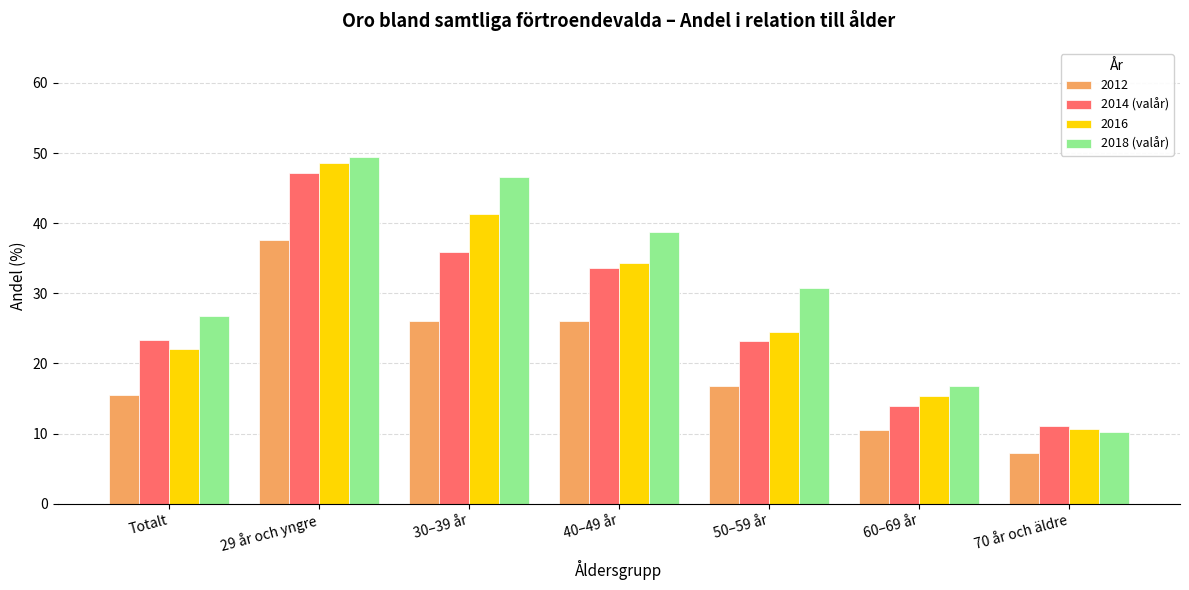

At 30–39 år, list the series in order from smallest to largest.

2012, 2014 (valår), 2016, 2018 (valår)